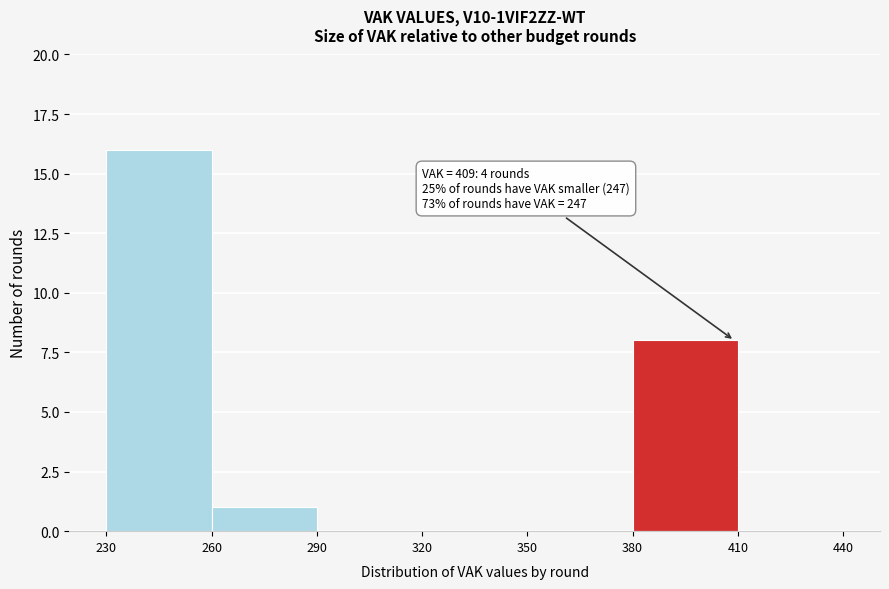

Over which range of the x-axis is the bar tallest?

230 to 260